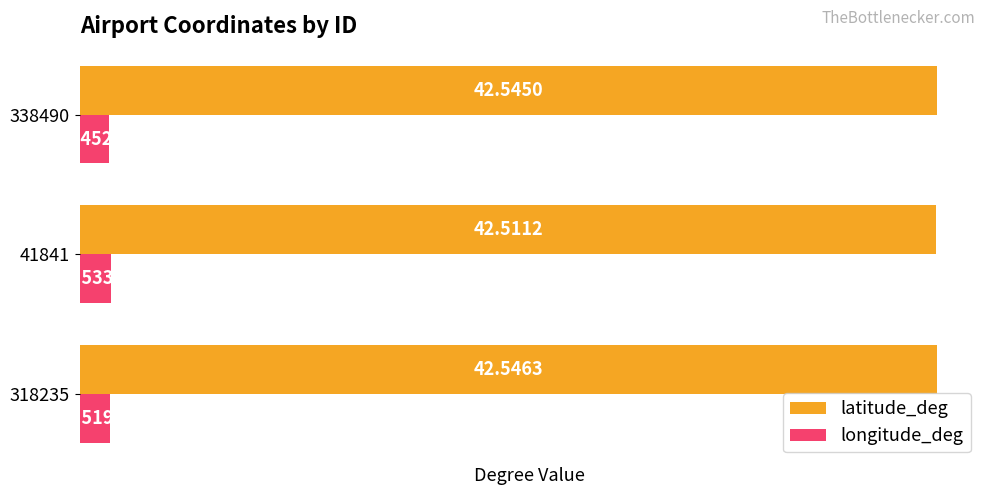

What is the sum of all latitude_deg values?

127.6